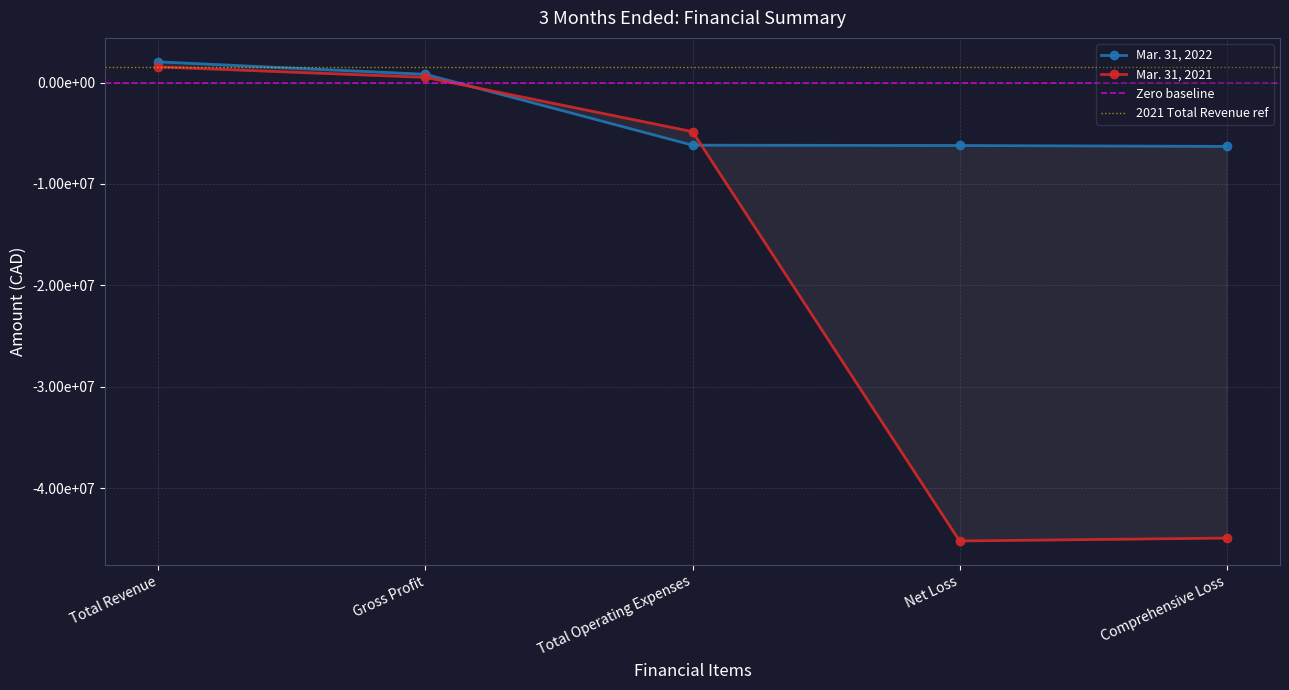

How many lines are shown in the chart?

2